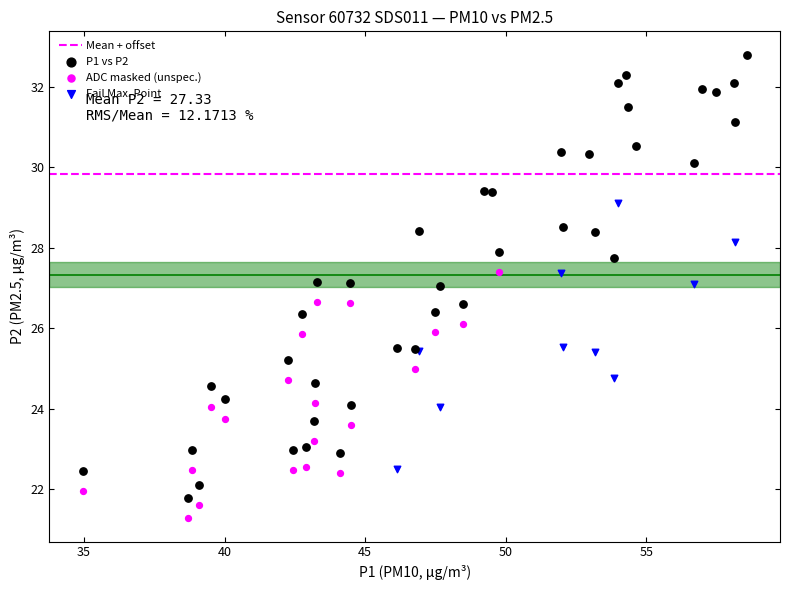

Which series has the largest Y range (max minus min)?

P1 vs P2